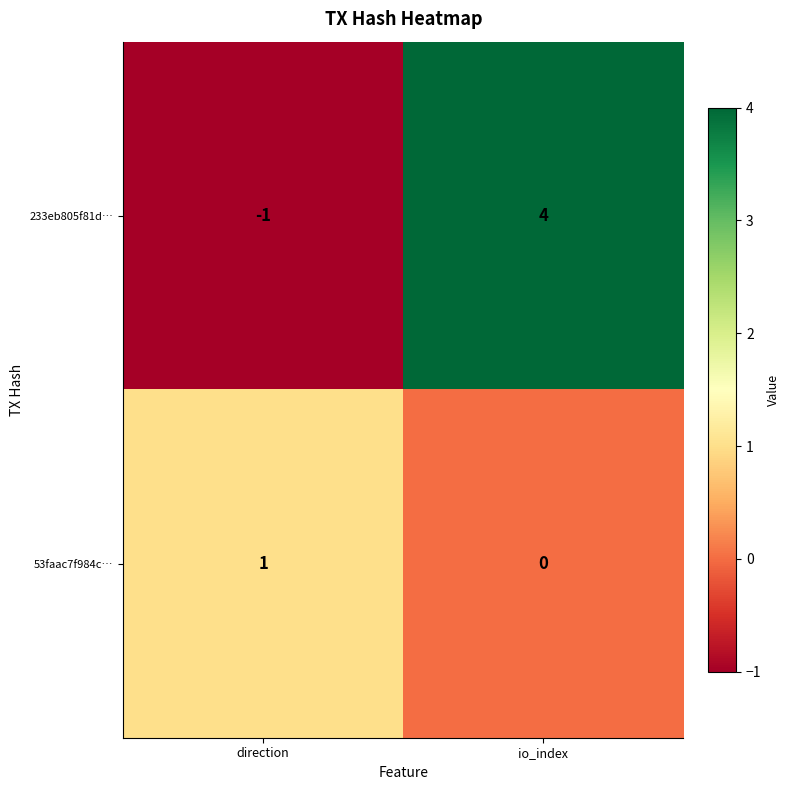

What is the sum of the 233eb805f81d… values at direction and io_index?

3